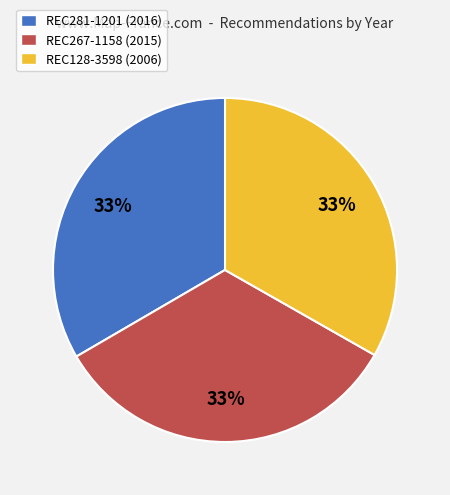

What is the ratio of the value at REC281-1201 (2016) to the value at REC267-1158 (2015)?

1.0